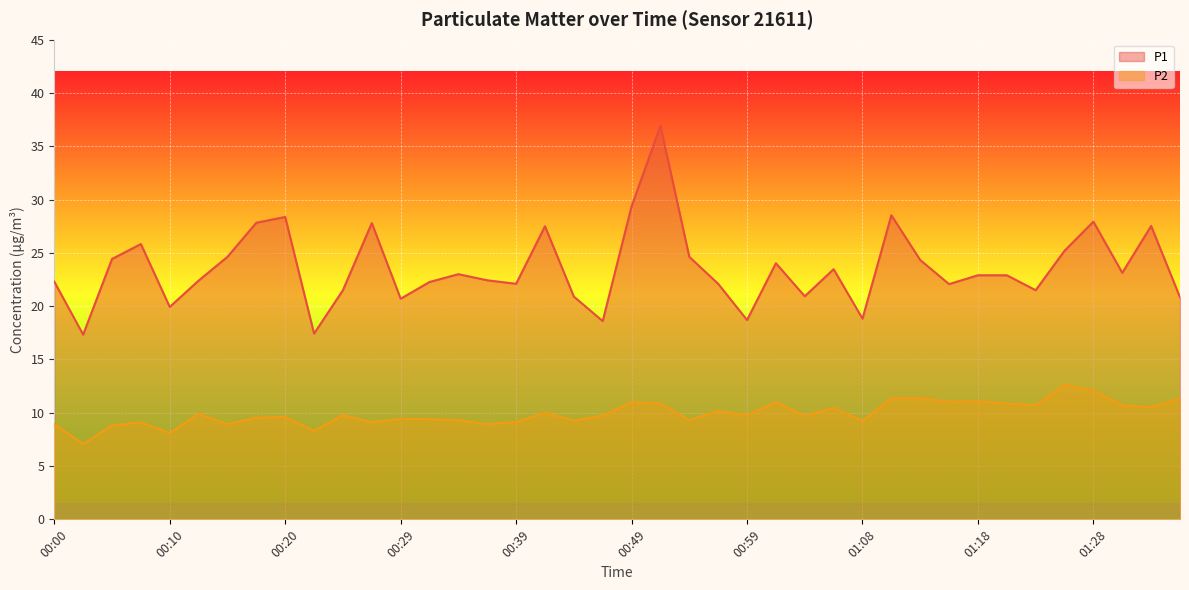

Which has a higher value, 01:31 or 00:29?

01:31